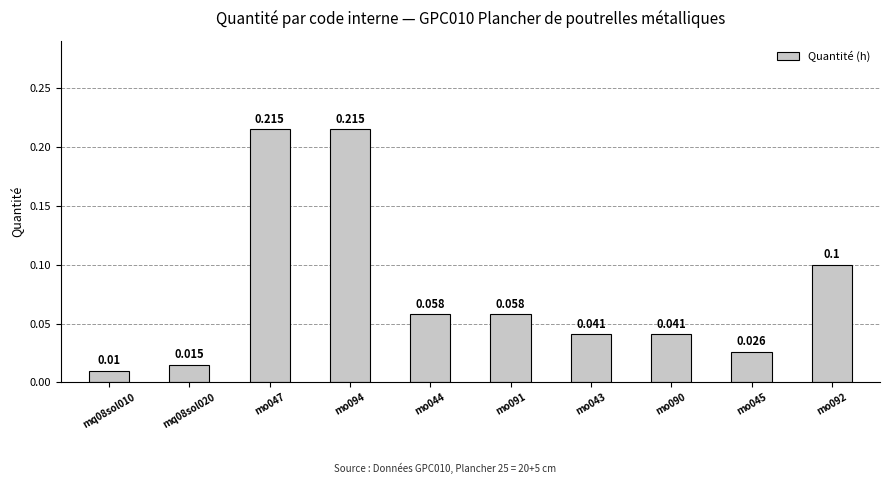

How many categories are shown in the chart?

10